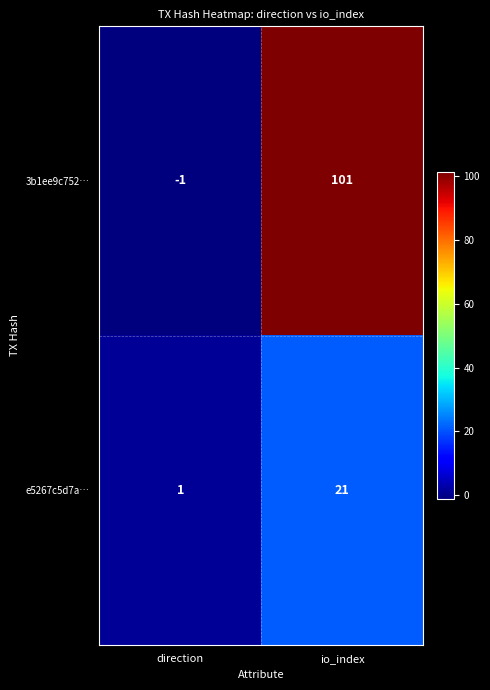

Rank the series by their average value, from highest to lowest.

3b1ee9c752…, e5267c5d7a…